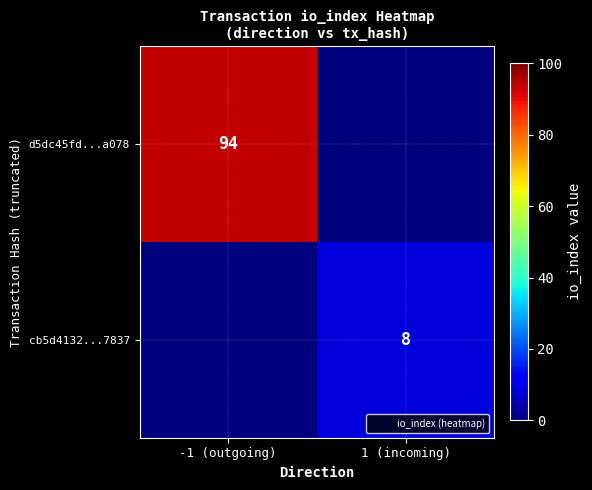

What is the sum of the d5dc45fd...a078 values at -1 (outgoing) and 1 (incoming)?

94